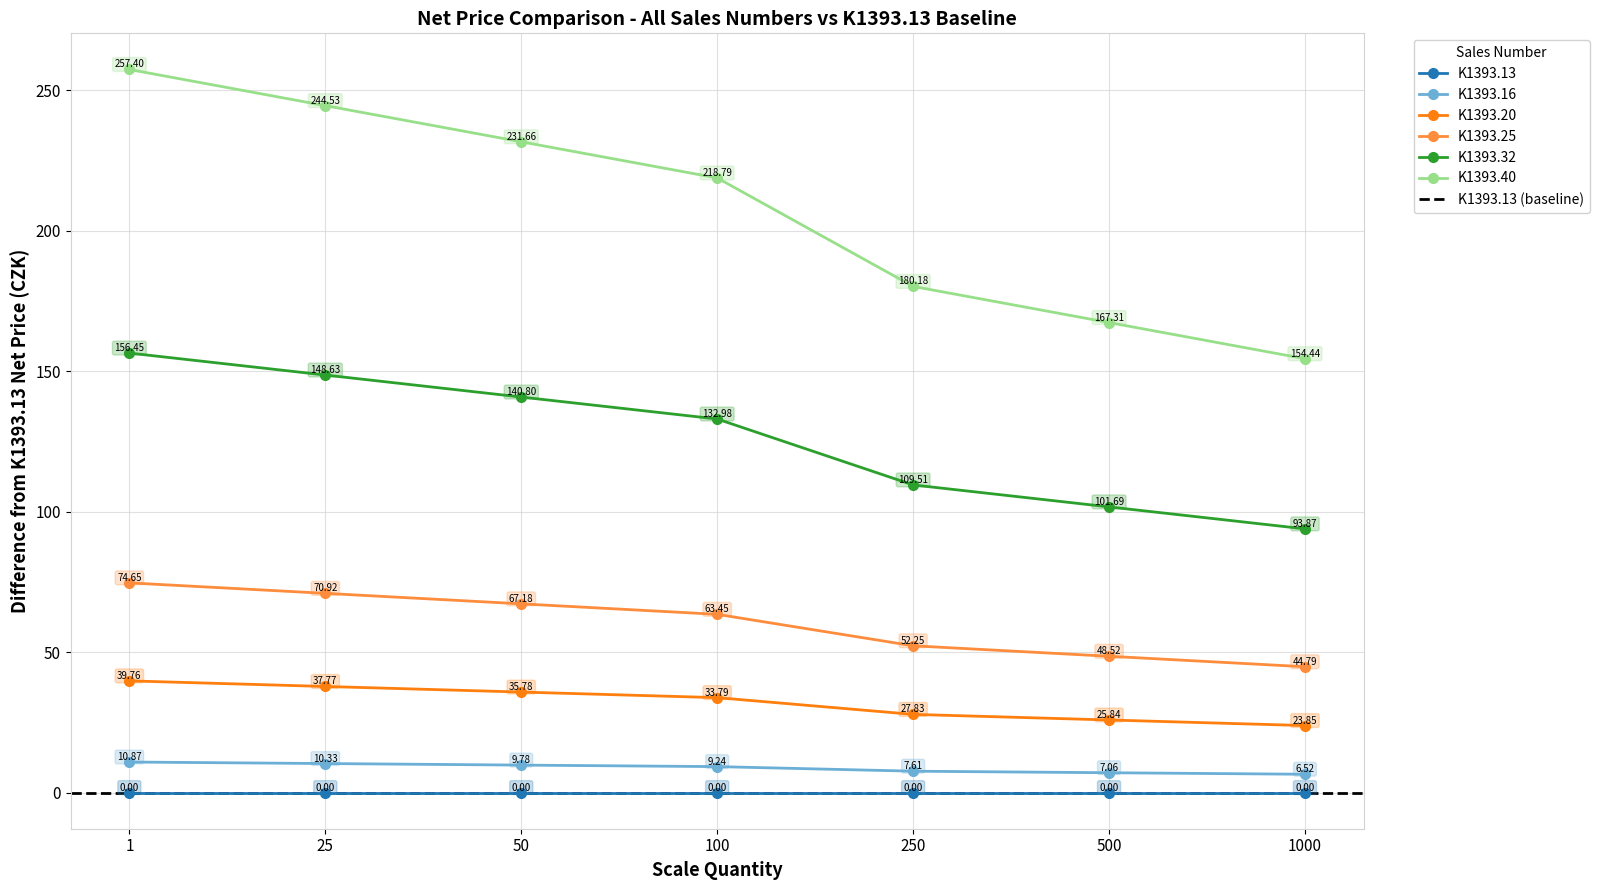

True or false: K1393.25 and K1393.13 cross at least once.

False